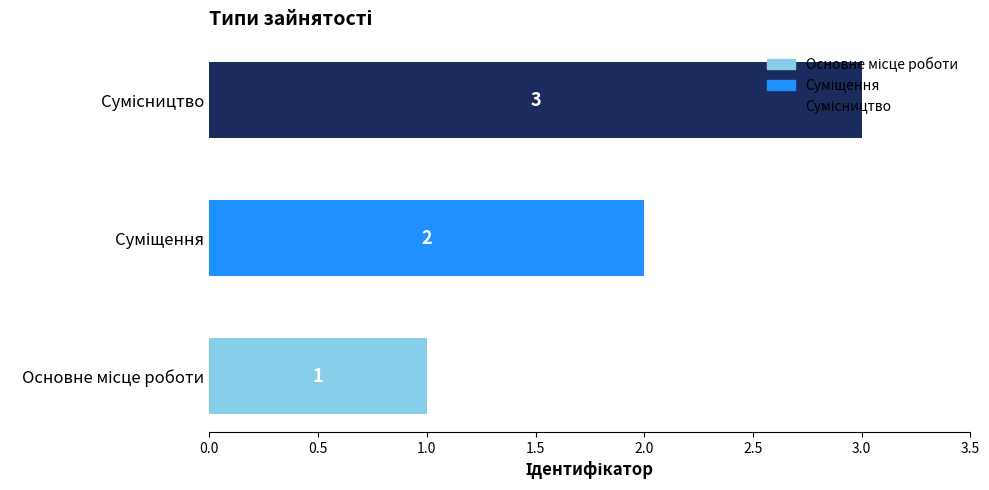

How many values are between 1 and 3?

3